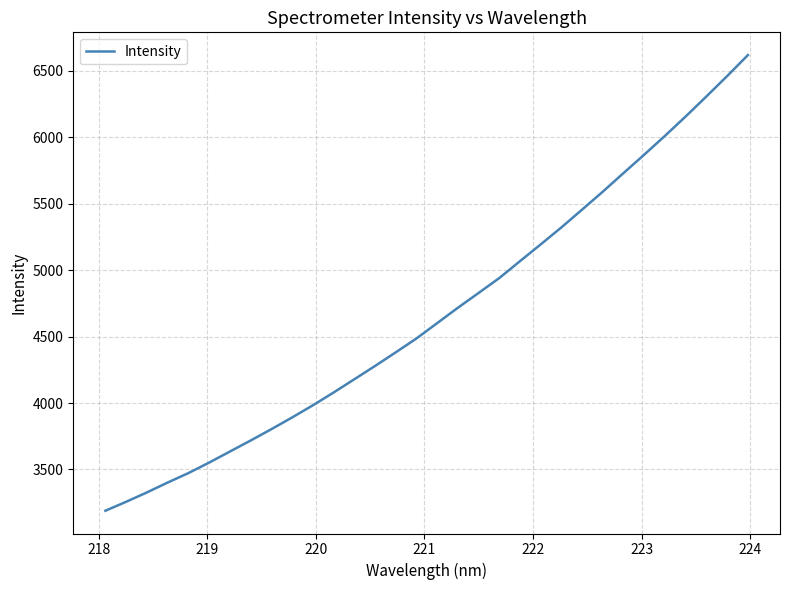

What is the average value?

4672.7